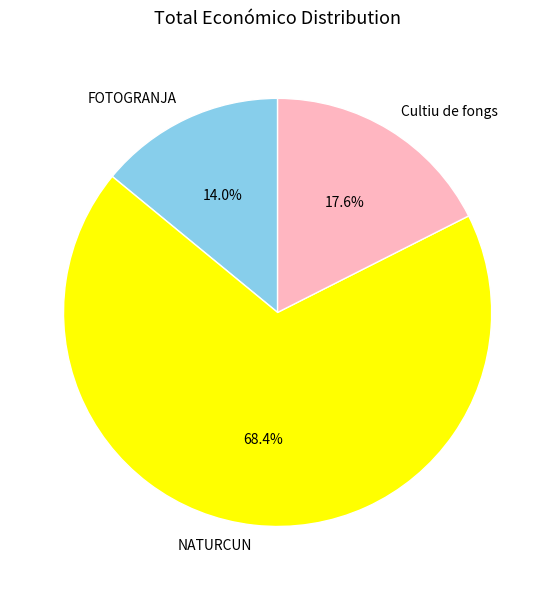

Rank the categories by value from highest to lowest.

NATURCUN, Cultiu de fongs, FOTOGRANJA